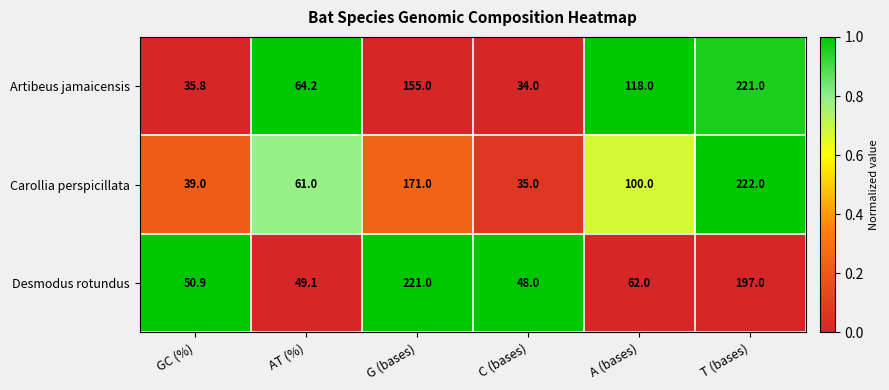

Reading left to right, extract all data points from this chart.

Artibeus jamaicensis: 35.8	64.2	155.0	34.0	118.0	221.0
Carollia perspicillata: 39.0	61.0	171.0	35.0	100.0	222.0
Desmodus rotundus: 50.9	49.1	221.0	48.0	62.0	197.0